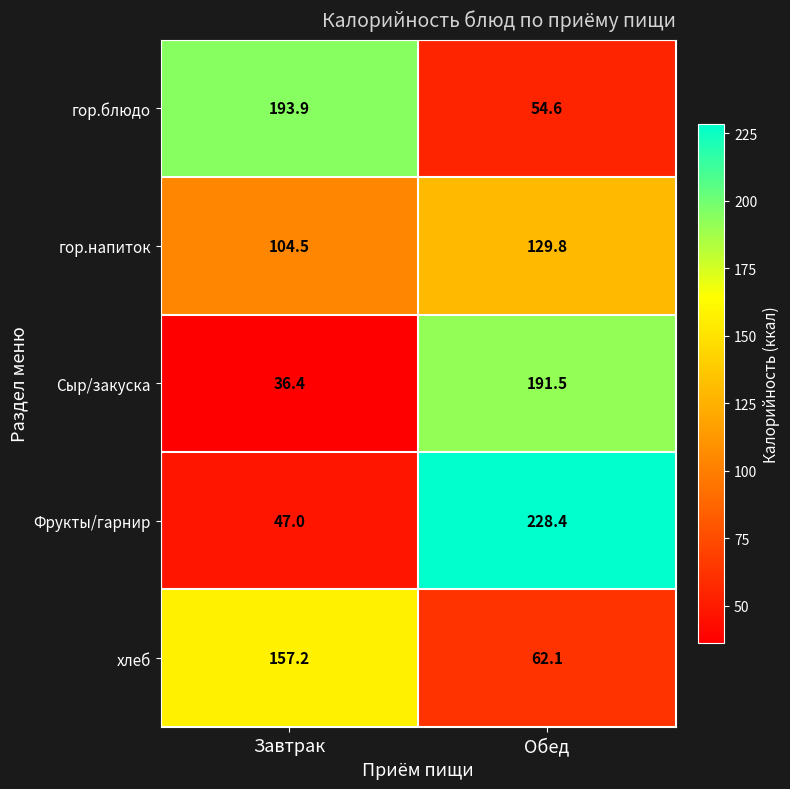

What is the minimum value shown in the chart?

36.4